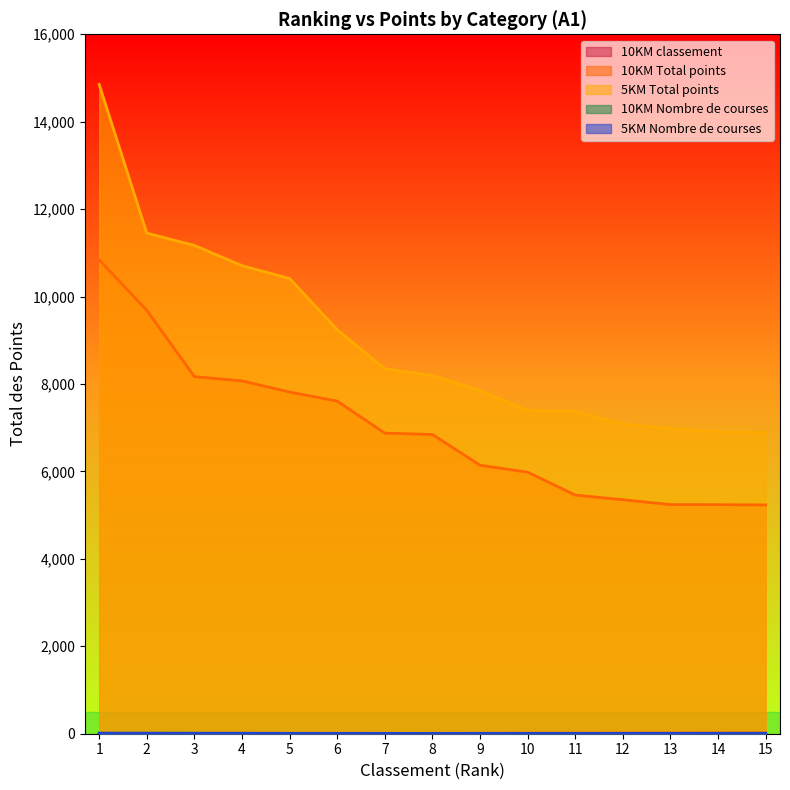

At how many categories does at least one series exceed 3241?

15